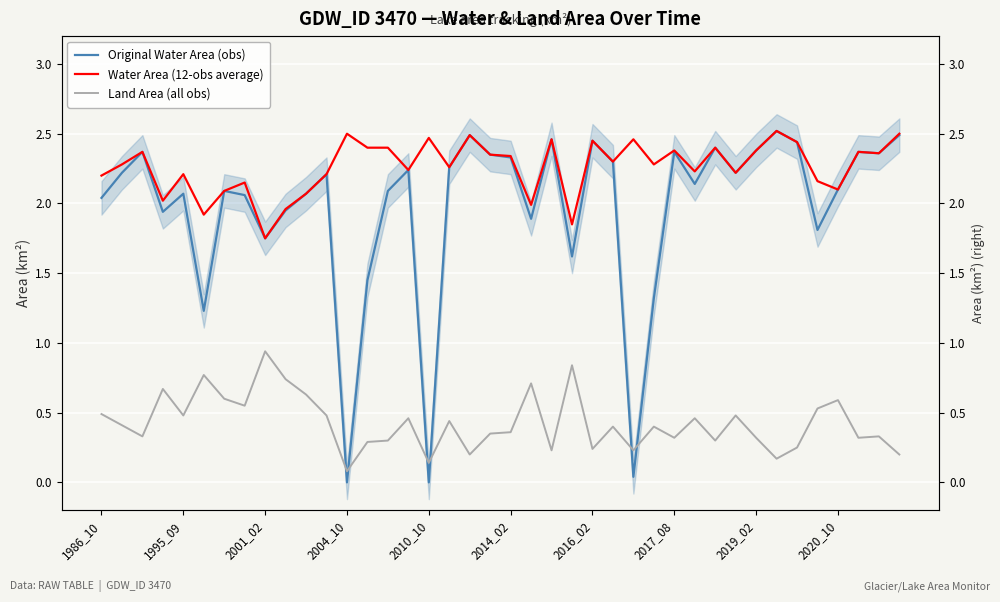

In Water Area (12-obs average), how many points are higher than both neighbors (excluding endpoints)?

13